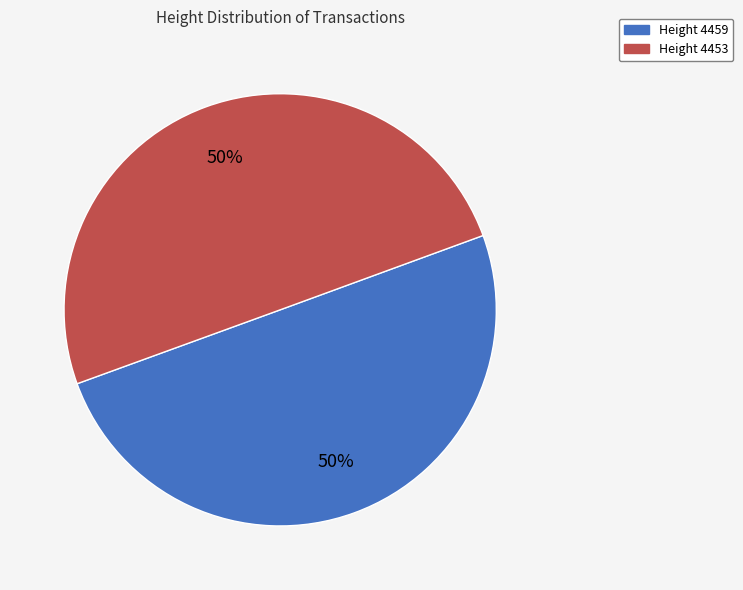

To the nearest percent, what is the average slice percentage?

50%